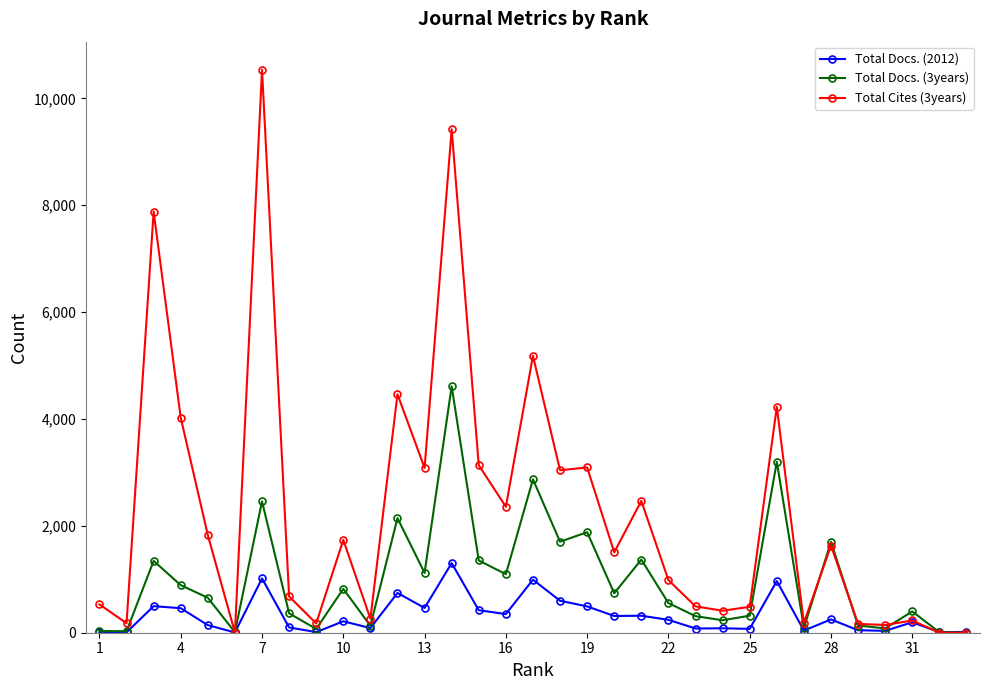

Does the chart display data point markers on the line(s)?

Yes